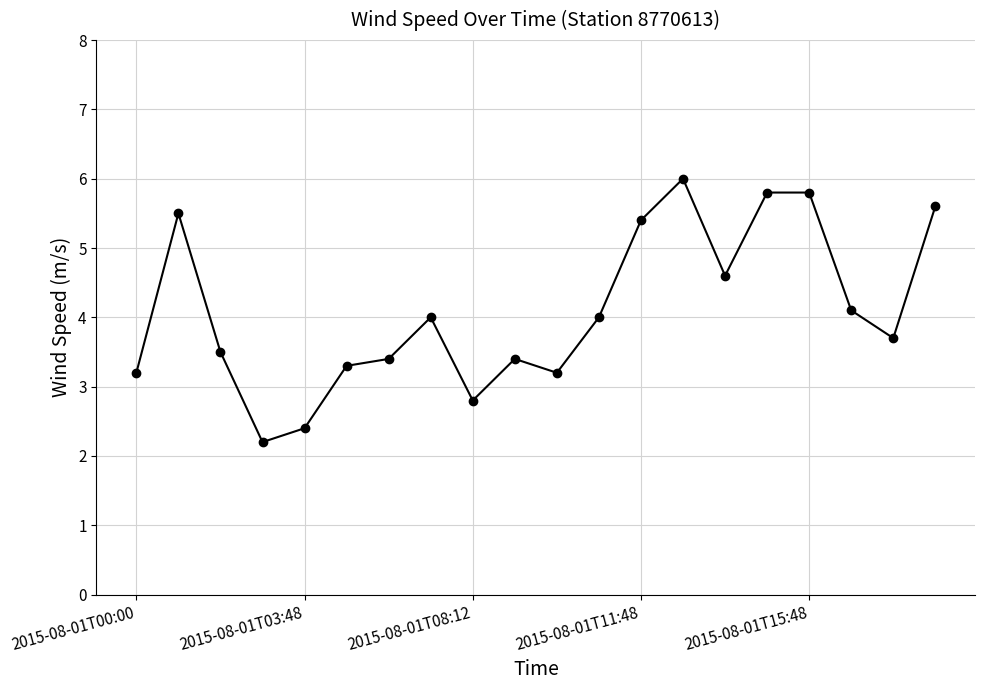

What is the value of the 6th point from the left?

3.3